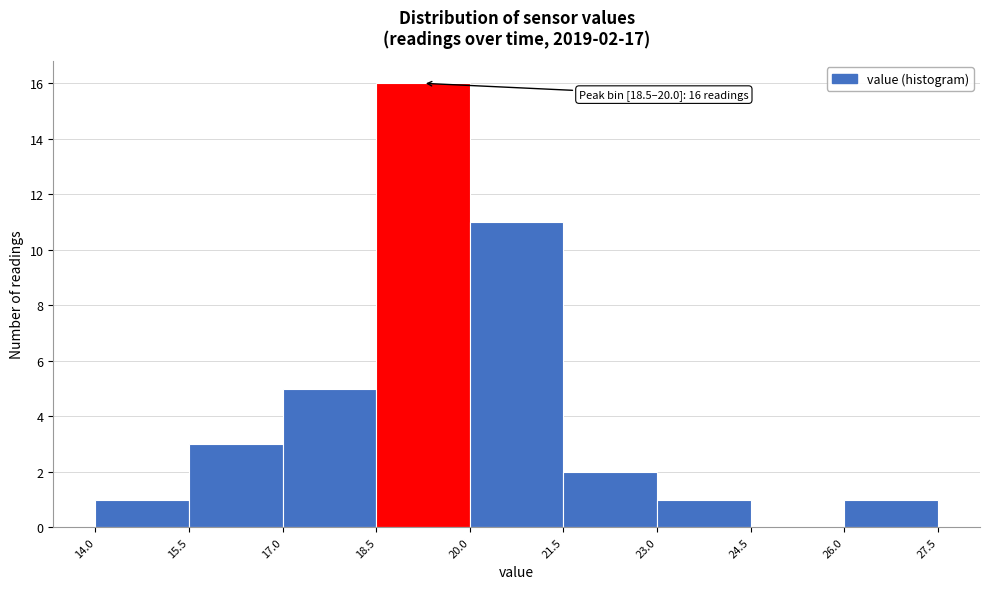

Over which range of the x-axis is the bar tallest?

18.5 to 20.0